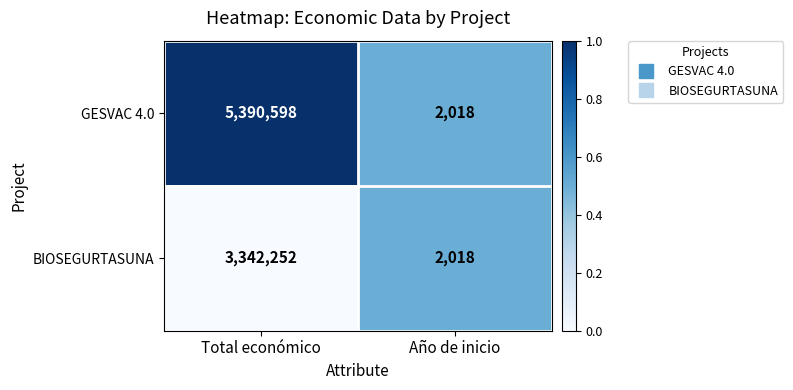

Rank the series at Total económico from lowest to highest value.

BIOSEGURTASUNA, GESVAC 4.0